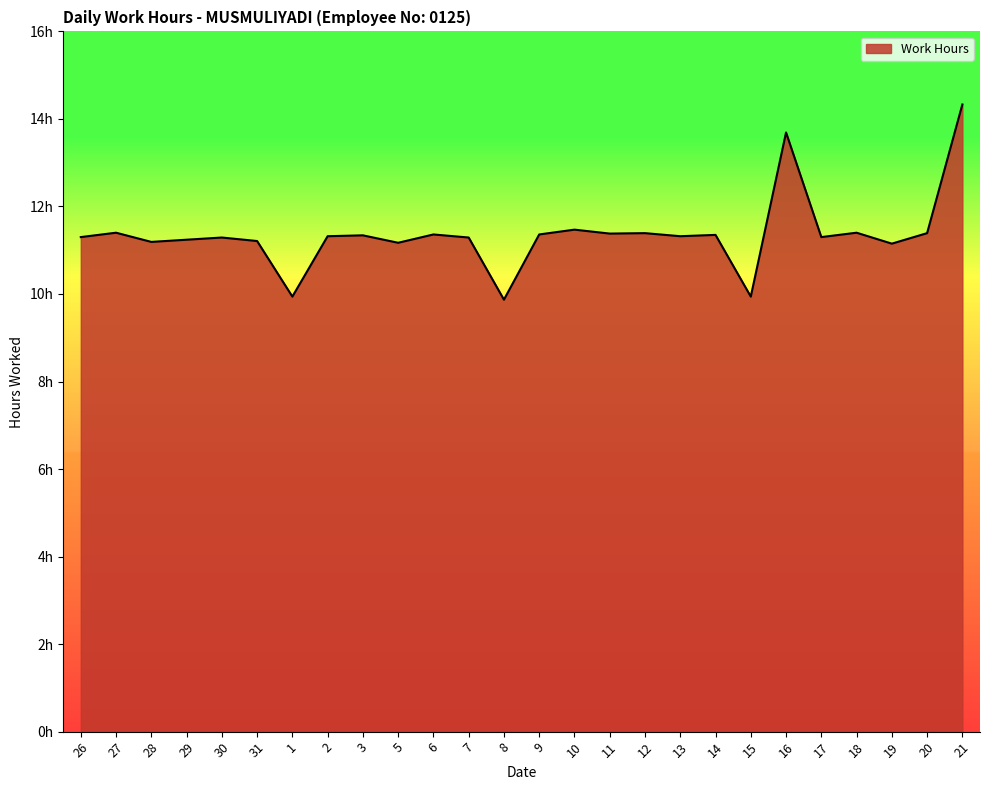

How many points are lower than both their immediate neighbors (excluding endpoints)?

9